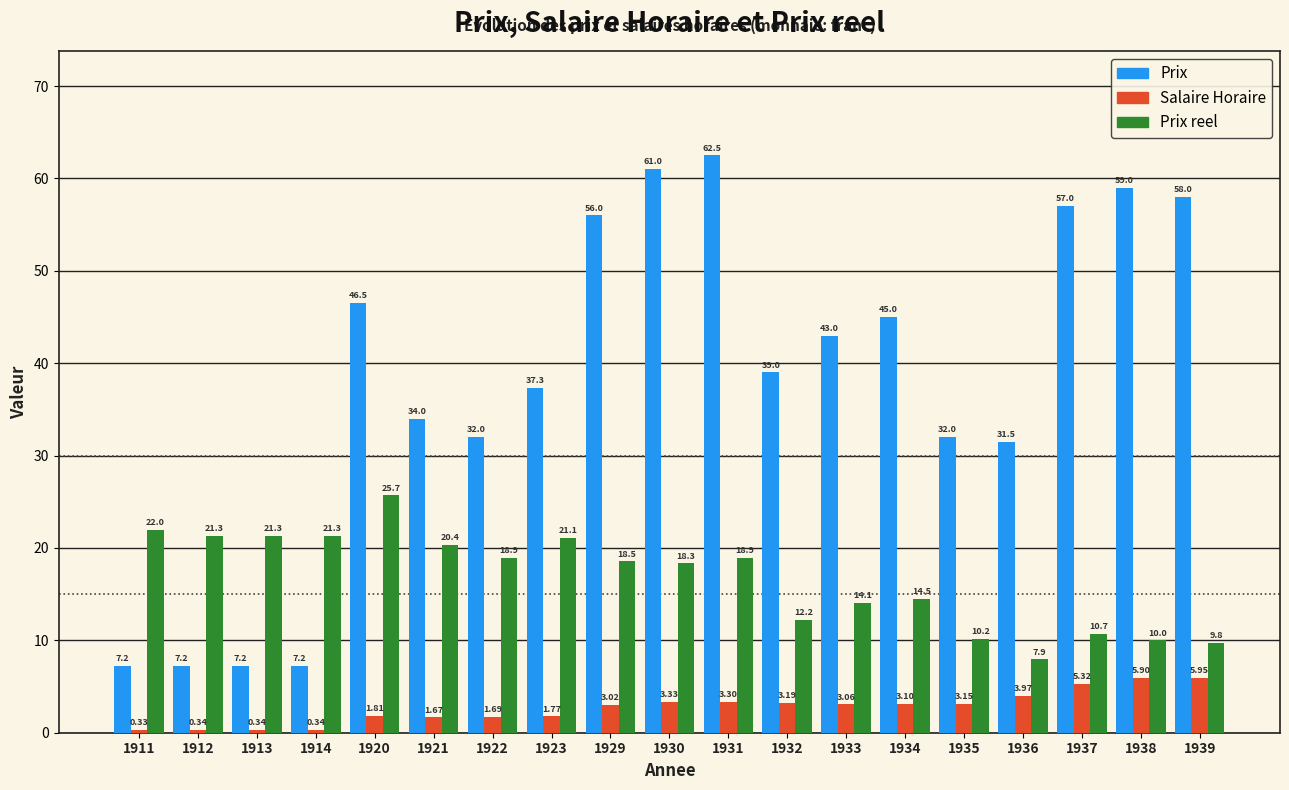

How many categories are shown in the chart?

19